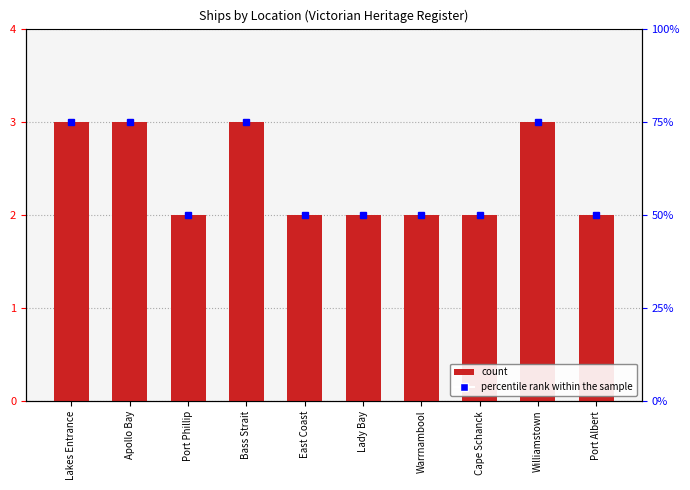

Reading right to left, what are all the values shown in this chart?

Port Albert=2	Williamstown=3	Cape Schanck=2	Warrnambool=2	Lady Bay=2	East Coast=2	Bass Strait=3	Port Phillip=2	Apollo Bay=3	Lakes Entrance=3